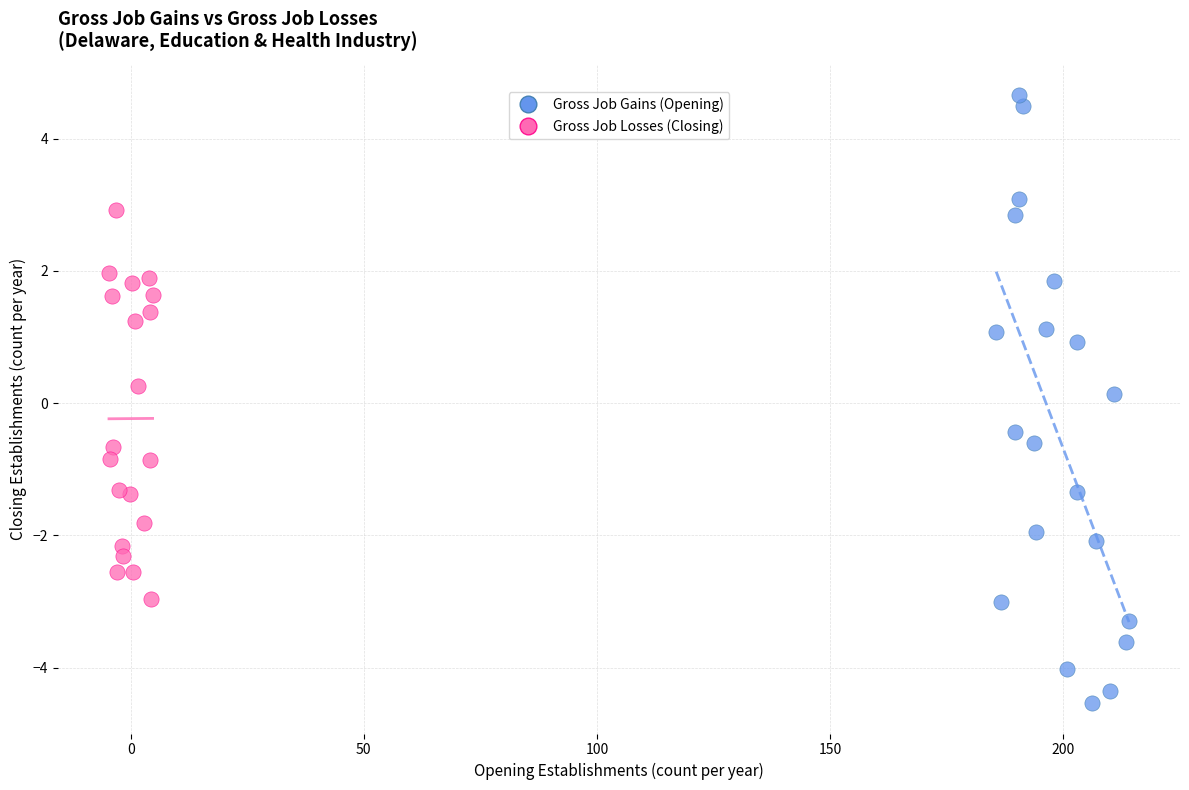

Which series has the widest spread of Y values?

Gross Job Gains (Opening)